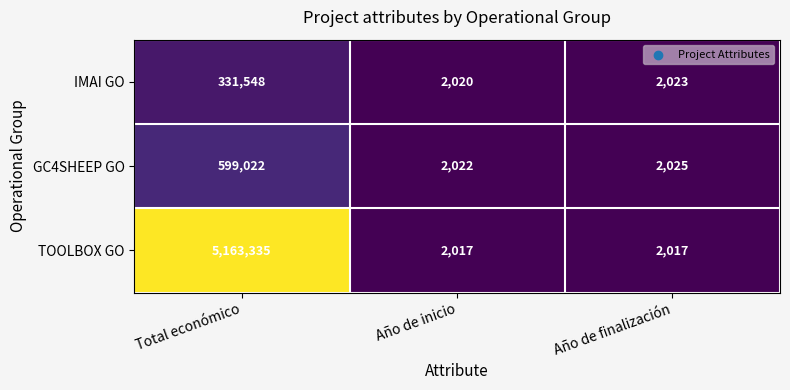

True or false: GC4SHEEP GO has a value of 599022 at Total económico.

True